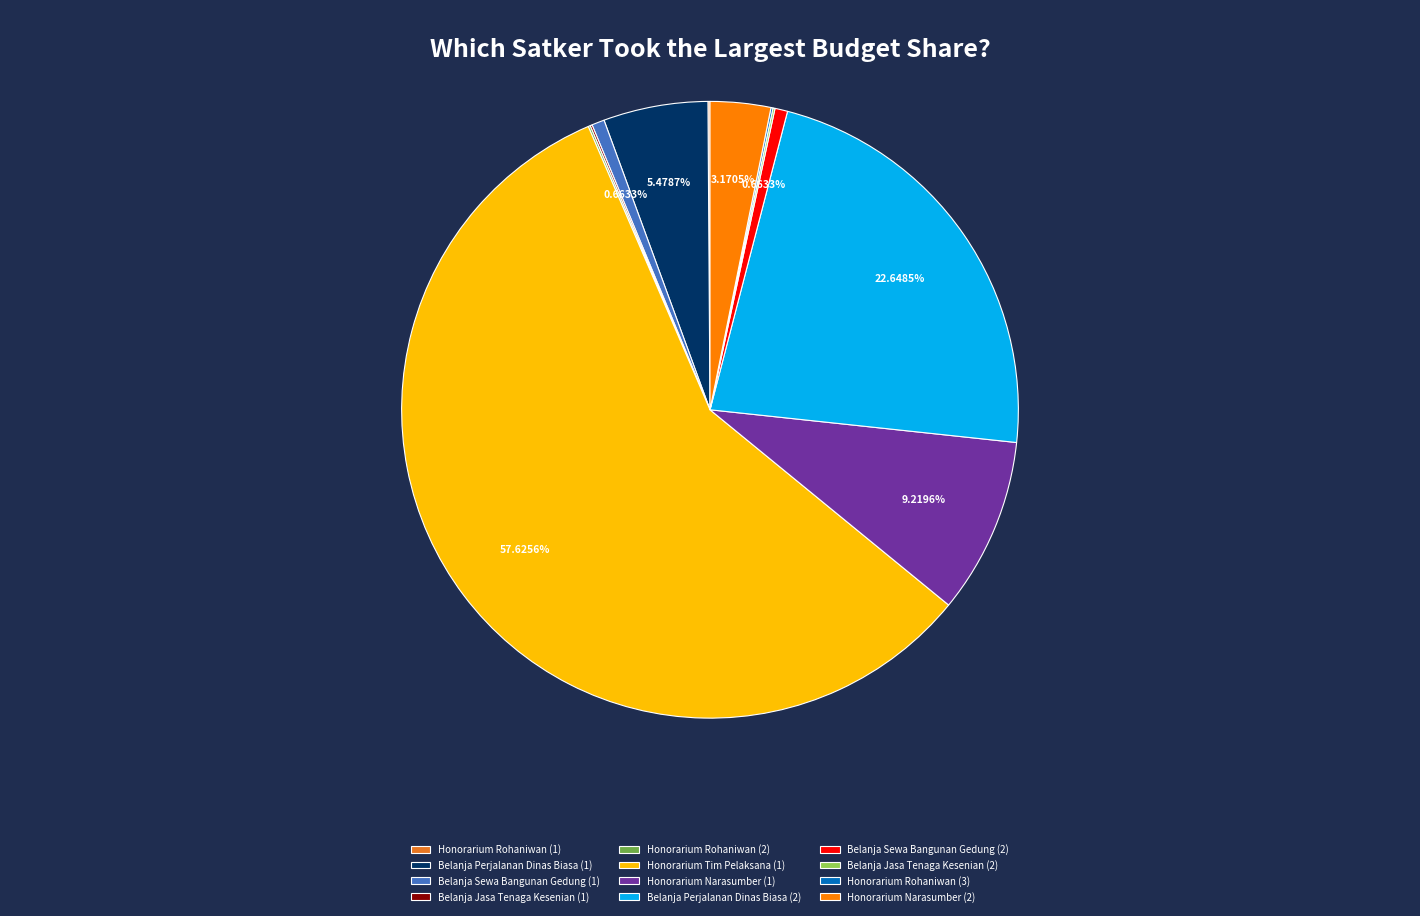

Is it true that Belanja Perjalanan Dinas Biasa (1) is 19% of the pie?

False